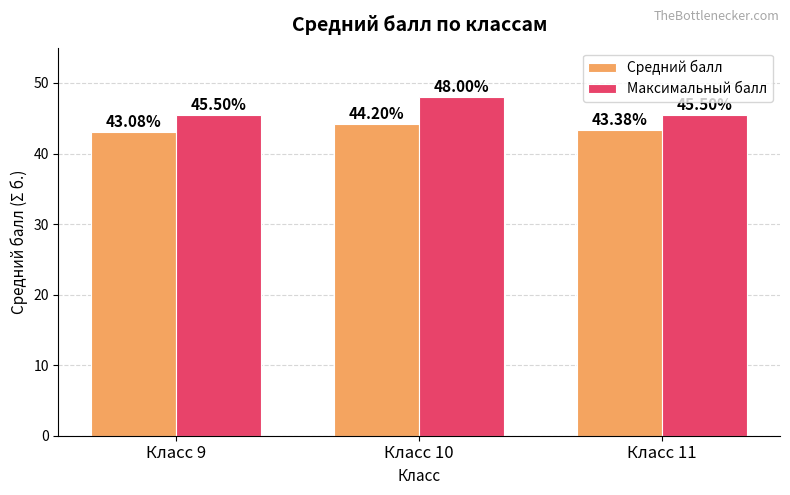

What is the greatest value displayed?

48.0